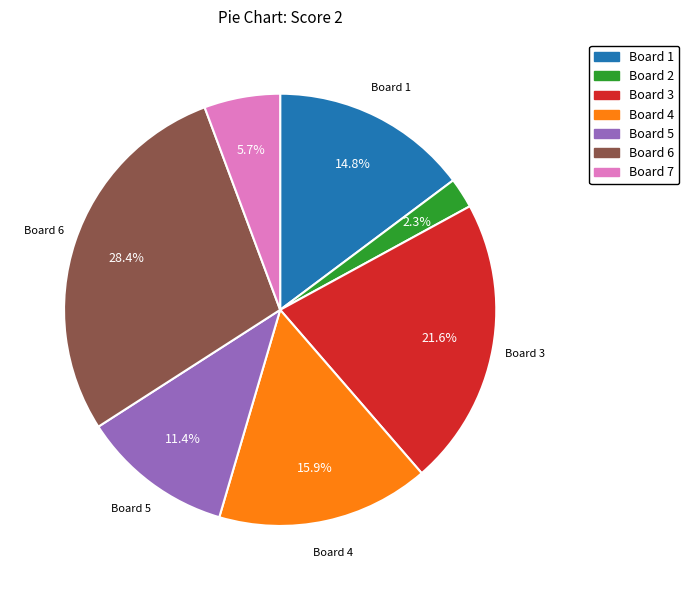

Count the number of slices in the pie.

7